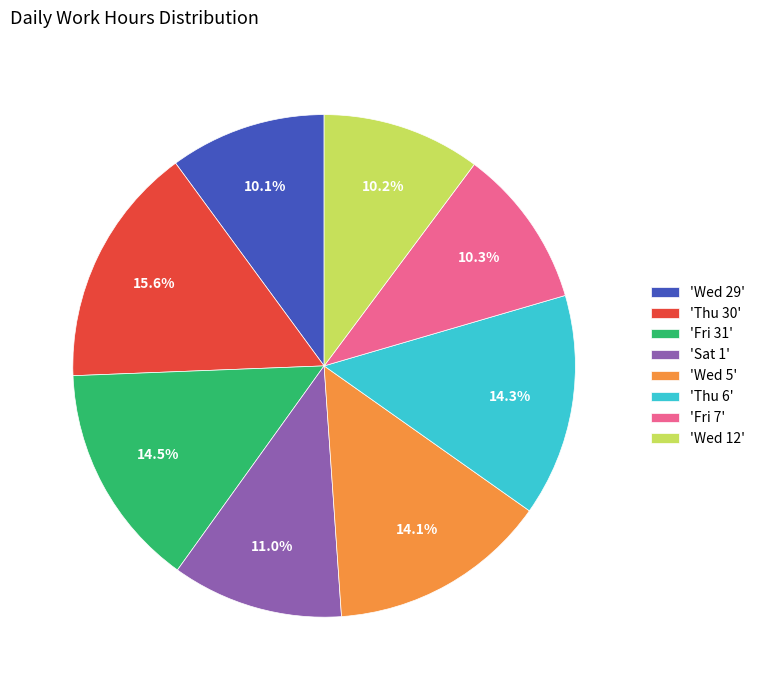

Does any single category account for the majority?

No